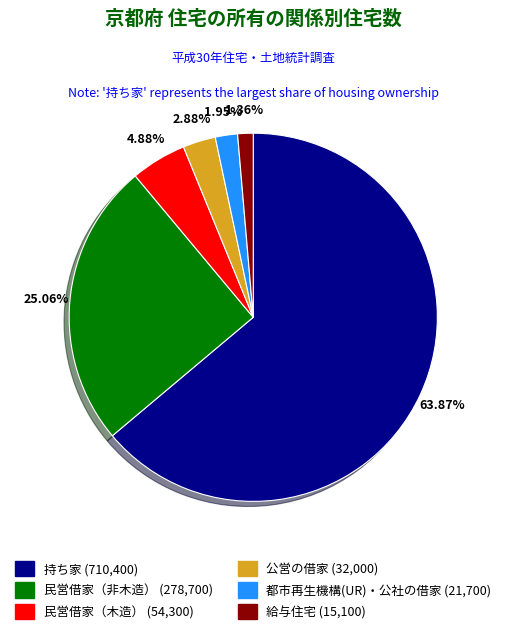

How many slices are in this pie chart?

6